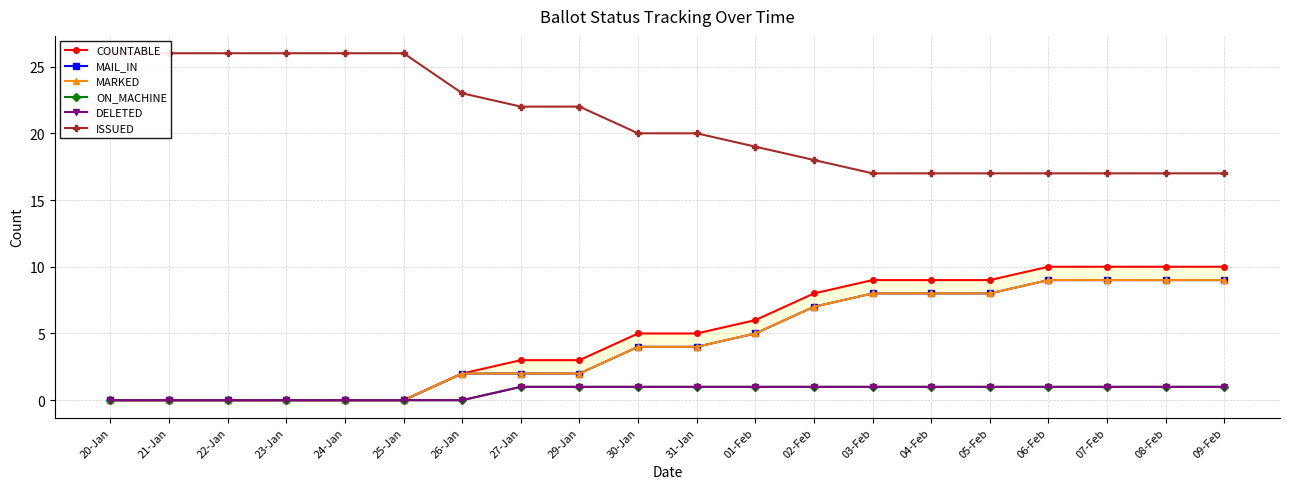

Which category has the highest value across all series?

20-Jan